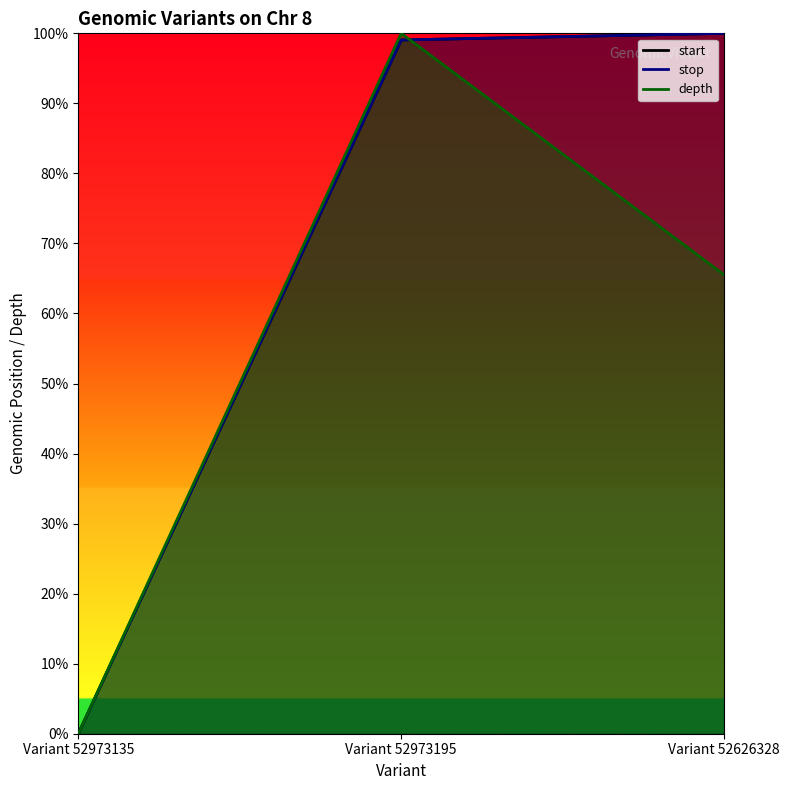

What position from the left is Variant 52973195?

2